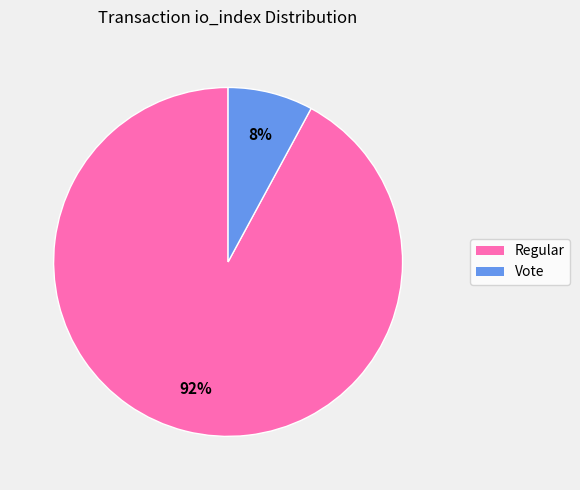

Which slice represents more than half of the pie?

Regular